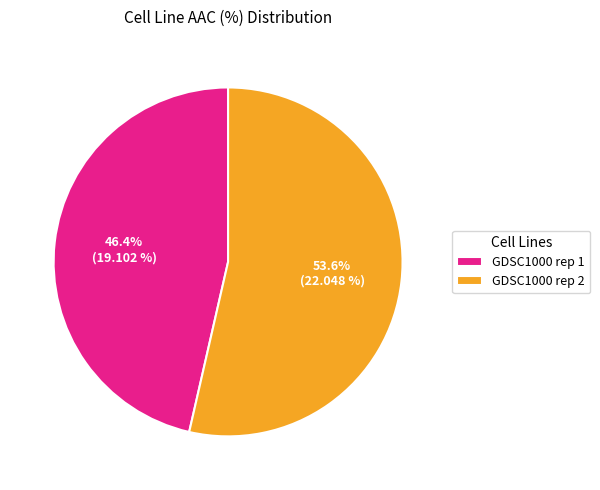

How many segments does this pie chart have?

2